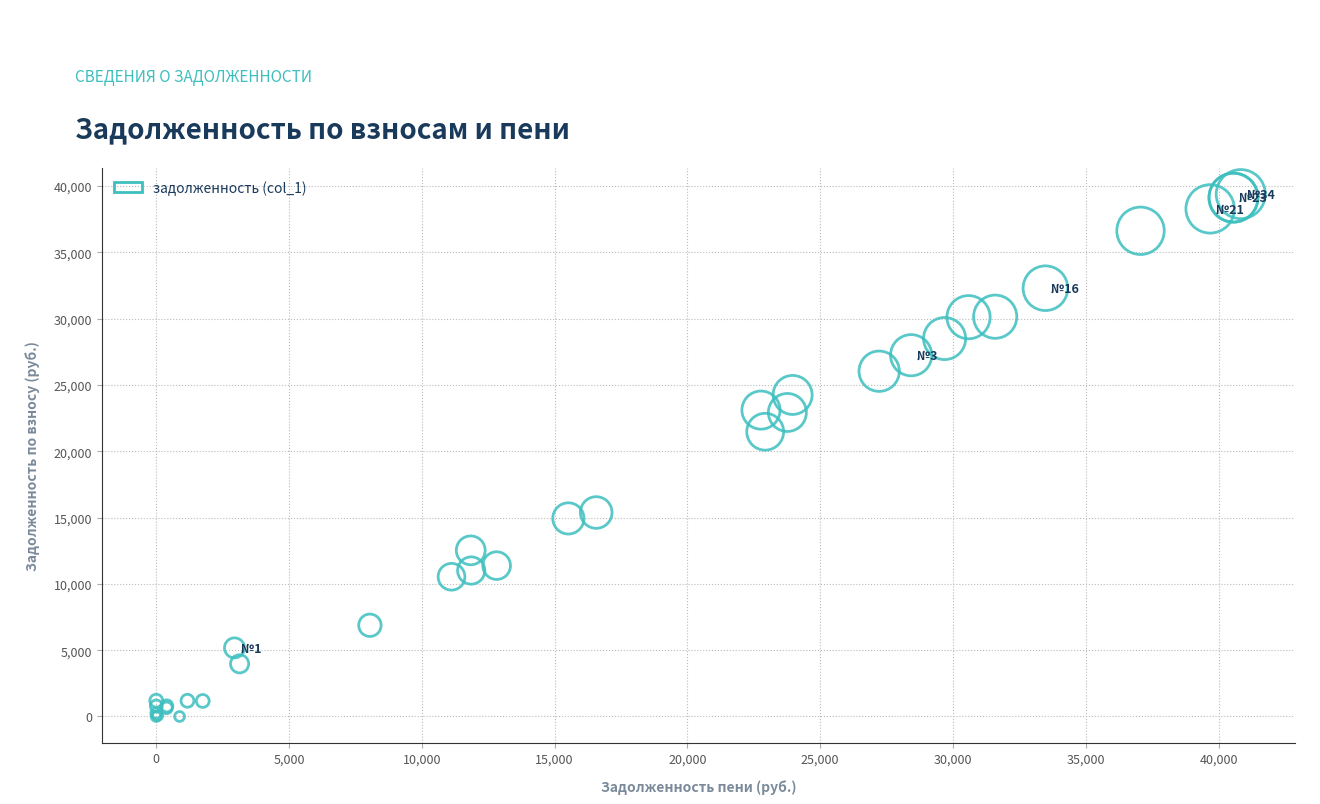

What Y value in the scatter plot is closest to 19692?

21470.7